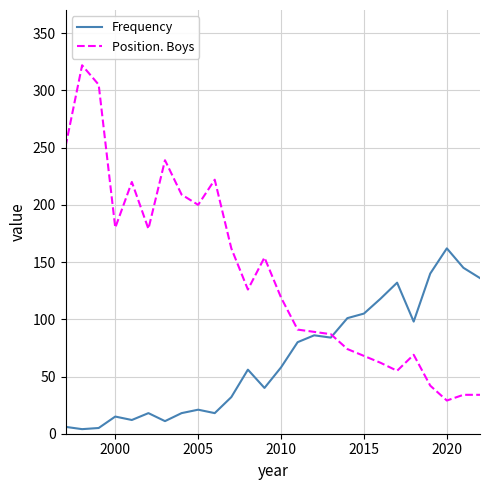

Which series has the largest total across all categories?

Position. Boys